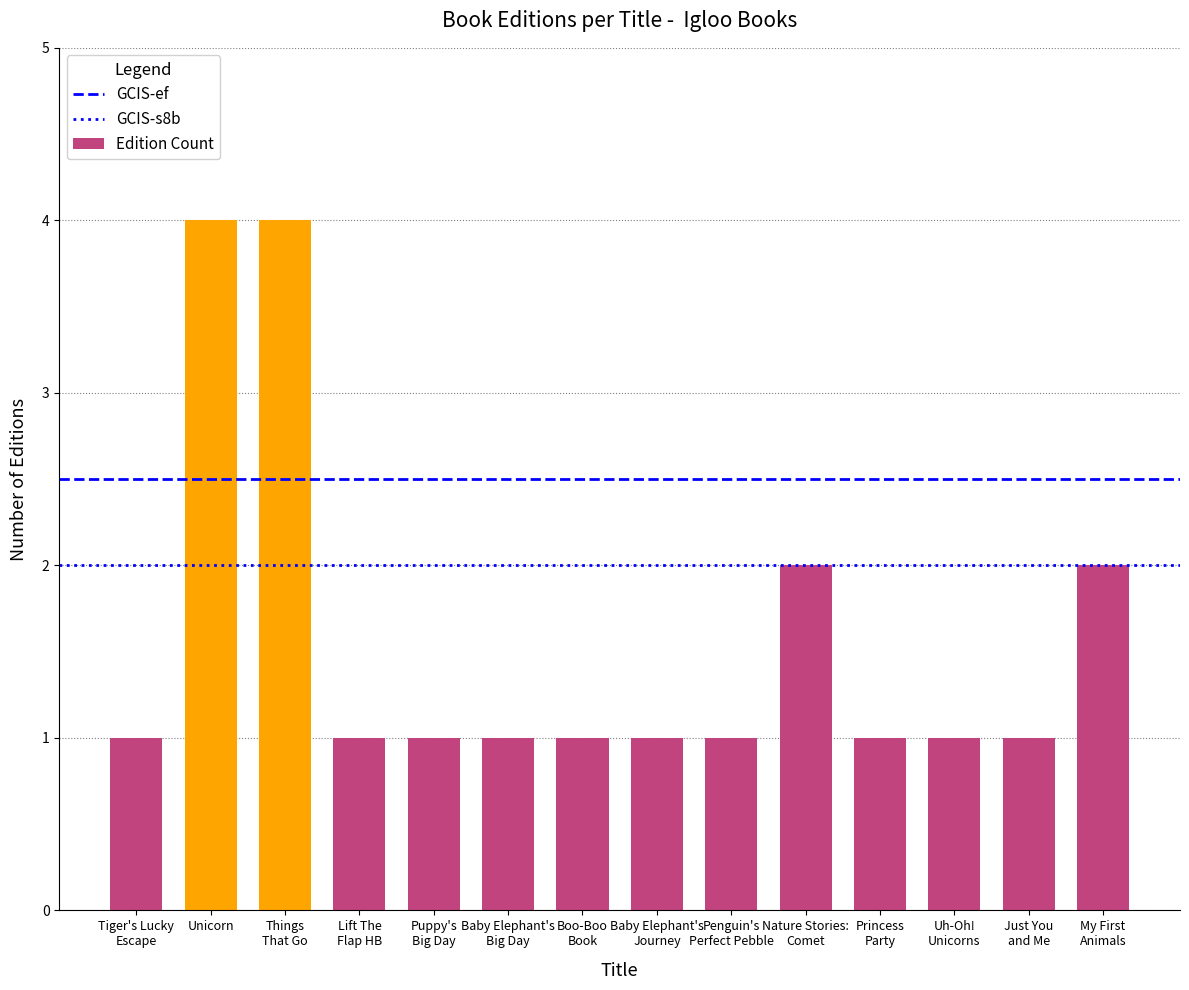

True or false: the data shows 4 at Unicorn.

True